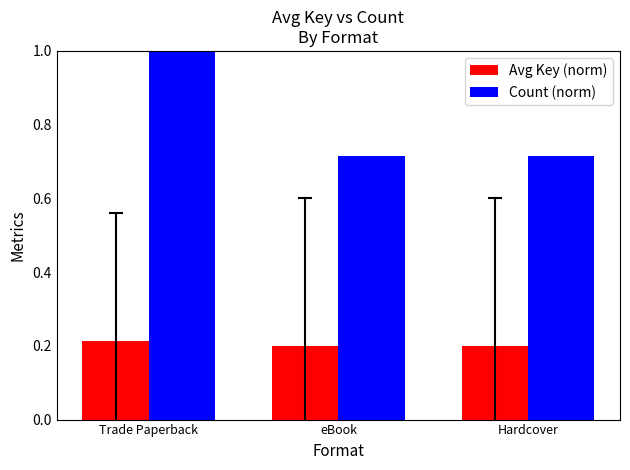

What are all the series names shown in the legend?

Avg Key (norm), Count (norm)